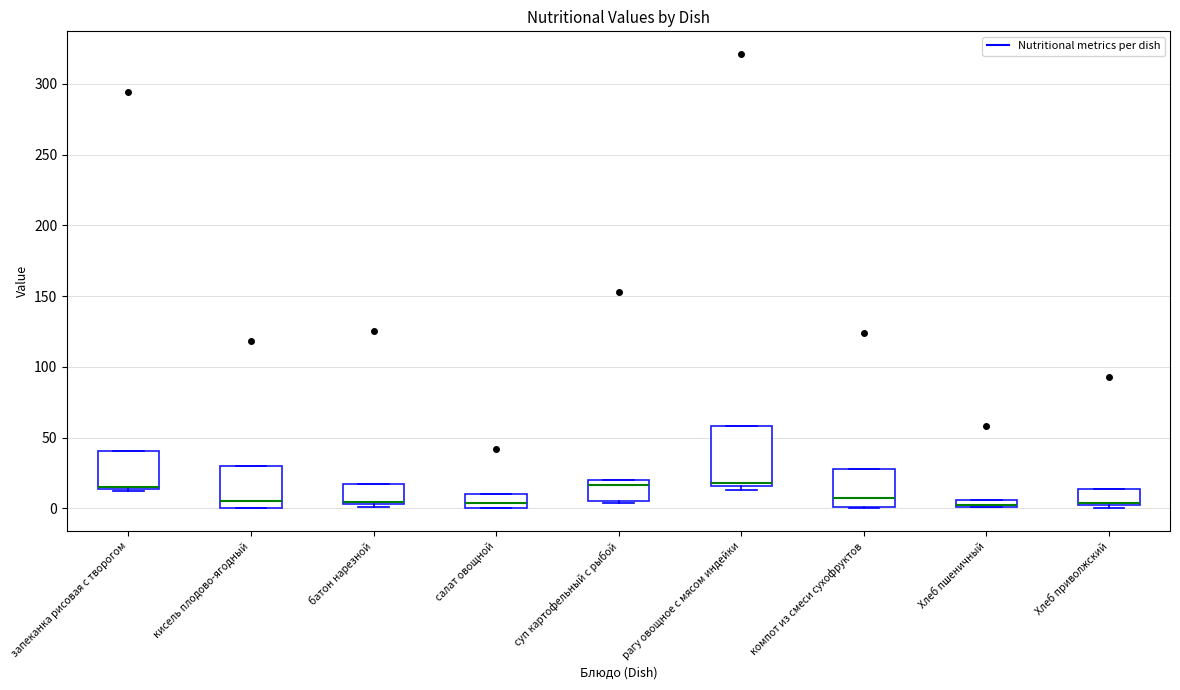

Which box is the tallest, from its lower edge to its upper edge?

рагу овощное с мясом индейки